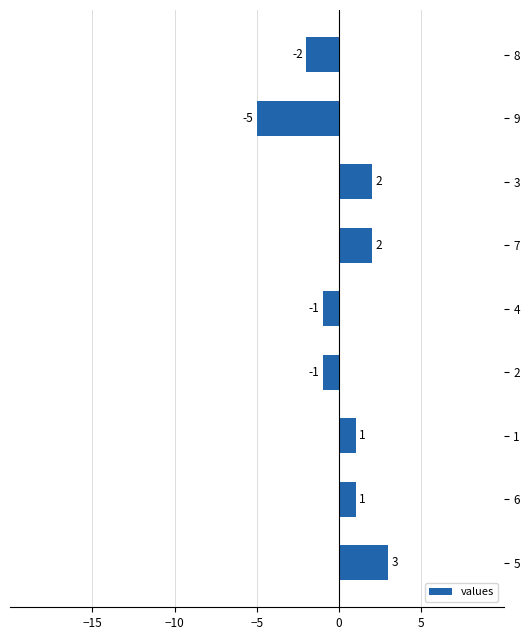

Reading top to bottom, extract all data points from this chart.

-2	-5	2	2	-1	-1	1	1	3